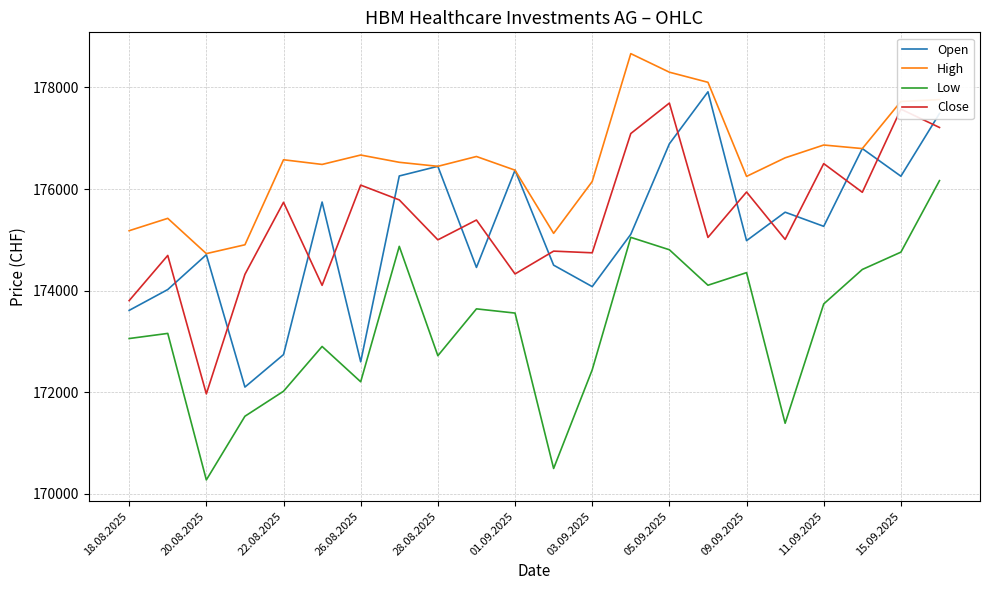

Which series has the largest total across all categories?

High